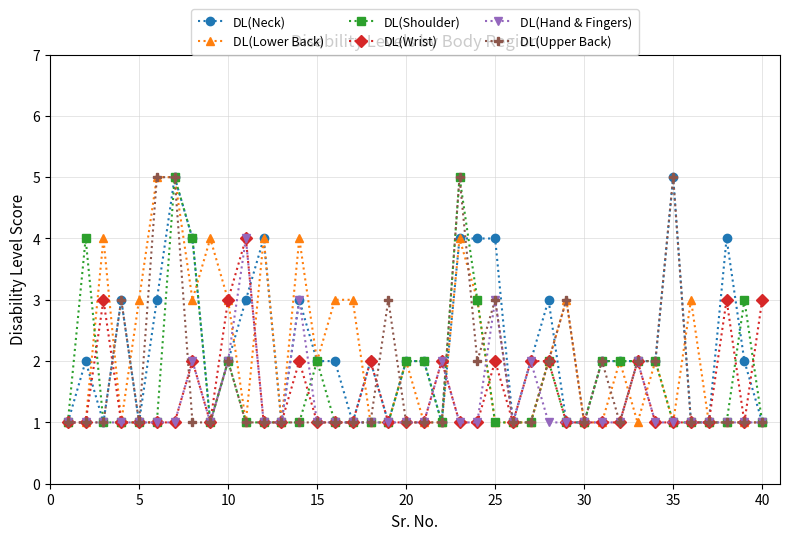

What is the value of the DL(Wrist) point at the 20th from the left?

1